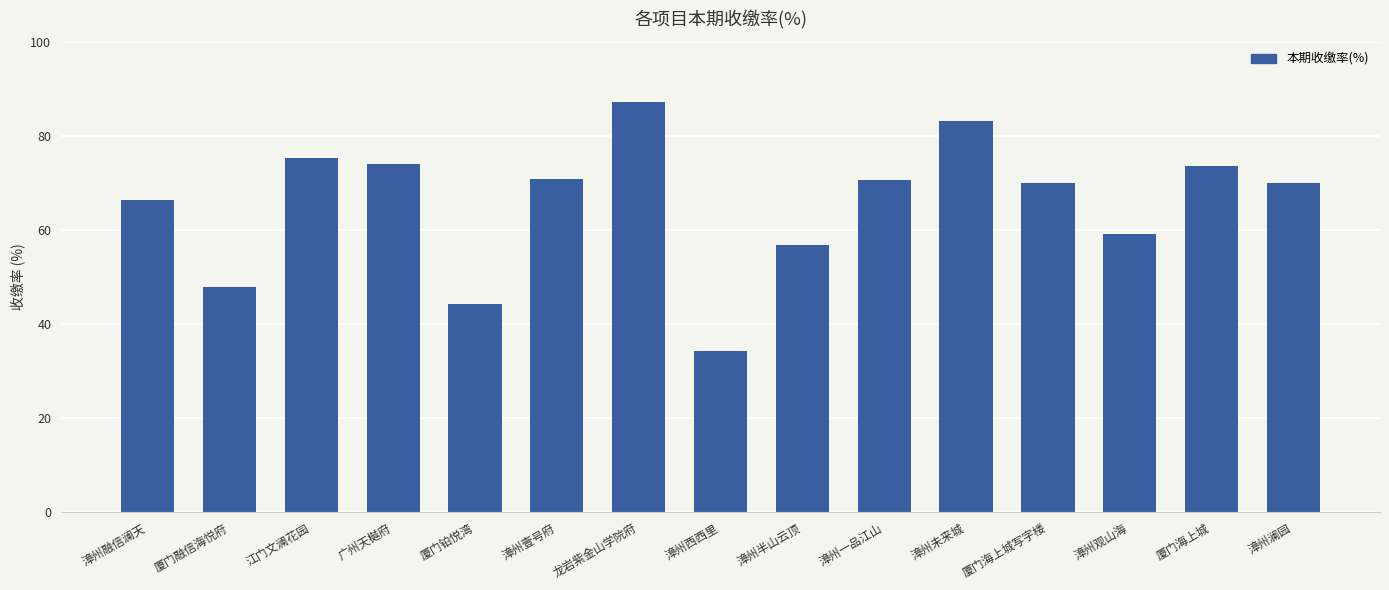

Approximately how many times larger is the value at 漳州一品江山 compared to 漳州半山云顶?

1.2